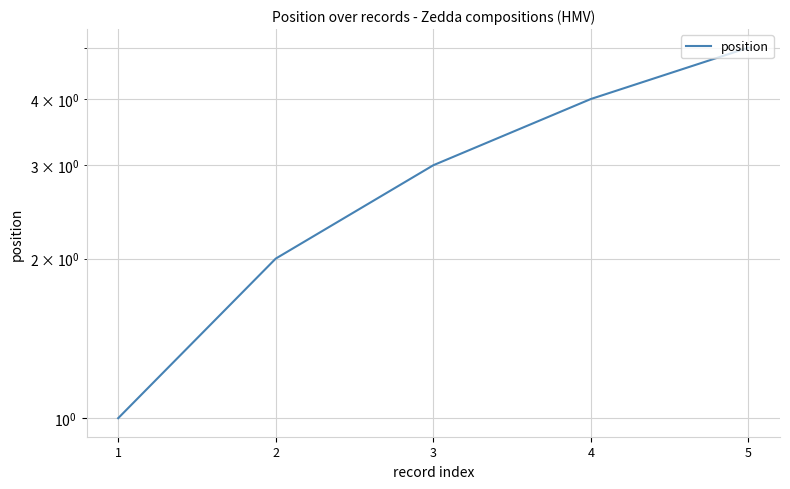

Rank the categories by value from highest to lowest.

5, 4, 3, 2, 1